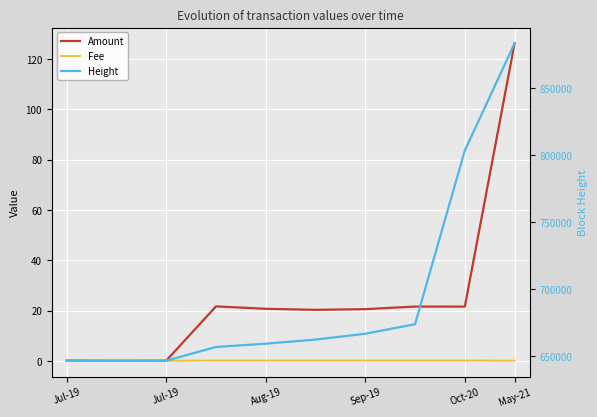

Between Oct-20 and May-21, which series saw the biggest shift?

Height